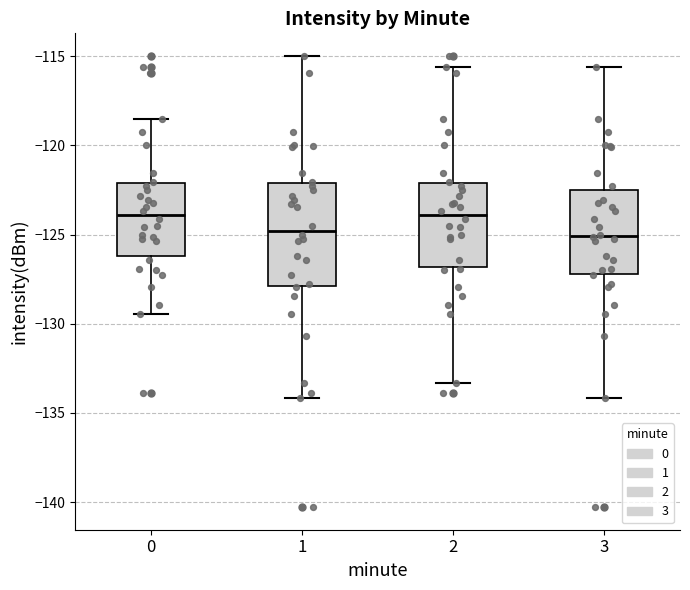

Reading left to right, read every box against the y-axis: the position of its median line, the range the box covers, and the ends of its whiskers. The values are not printed on the chart, so give them approximately, as read against the axis.

0: median -124.0, box -126.0 to -122.0, whiskers -129.5 to -118.5
1: median -125.0, box -128.0 to -122.0, whiskers -134.0 to -115.0
2: median -124.0, box -127.0 to -122.0, whiskers -133.5 to -115.5
3: median -125.0, box -127.0 to -122.5, whiskers -134.0 to -115.5